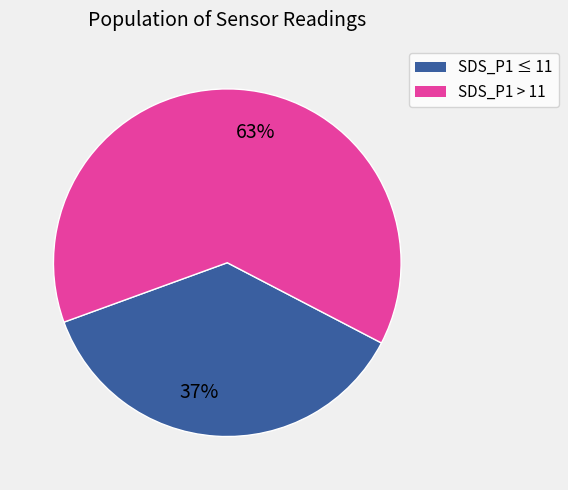

To the nearest percent, what is the average slice percentage?

50%